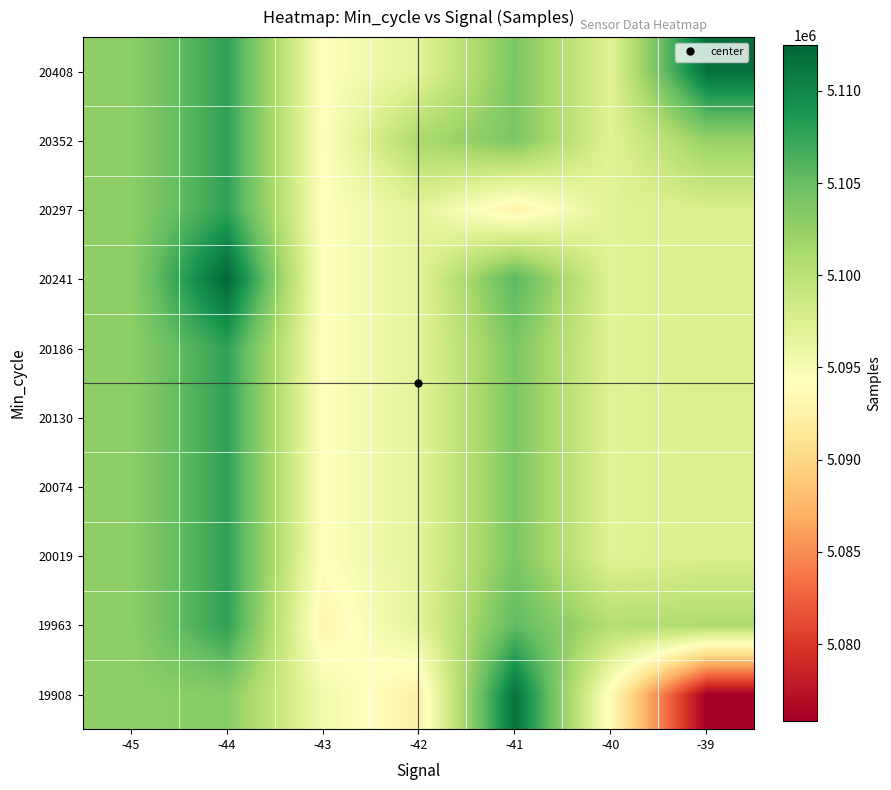

At how many categories does at least one series exceed 5085598?

7